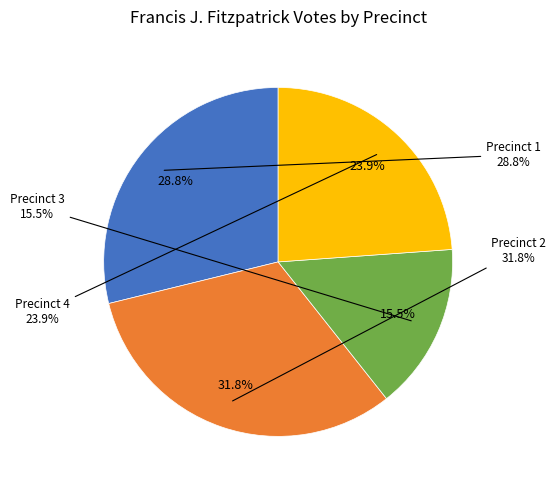

Does Precinct 3 account for over 50% of the chart?

No